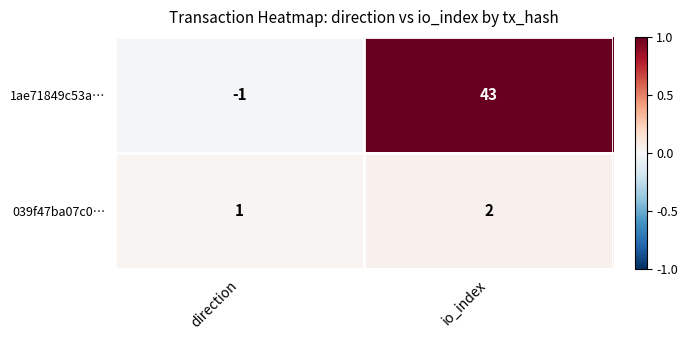

At which label does 039f47ba07c0… reach its peak?

io_index